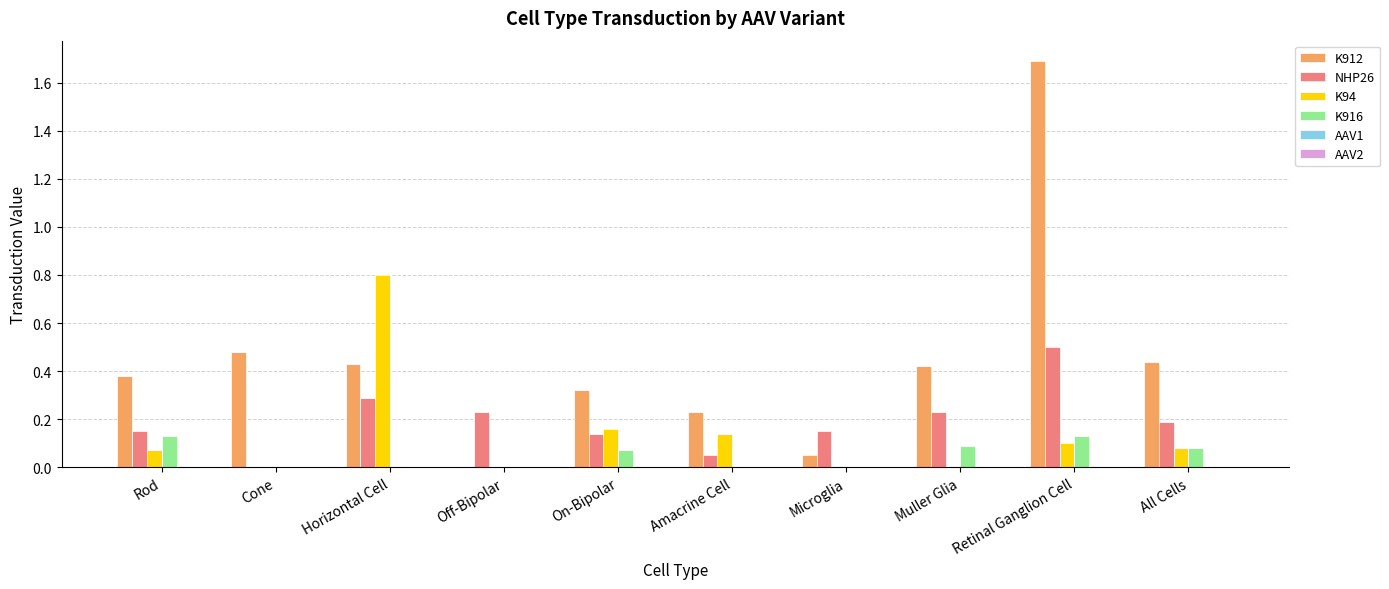

How many groups of bars are there?

10